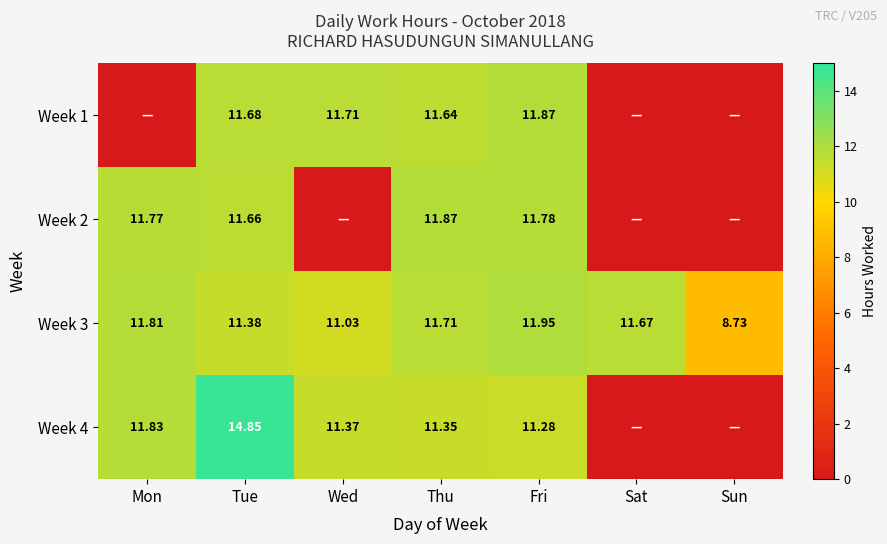

Rank the categories by Week 3 value from lowest to highest.

Sun, Wed, Tue, Sat, Thu, Mon, Fri